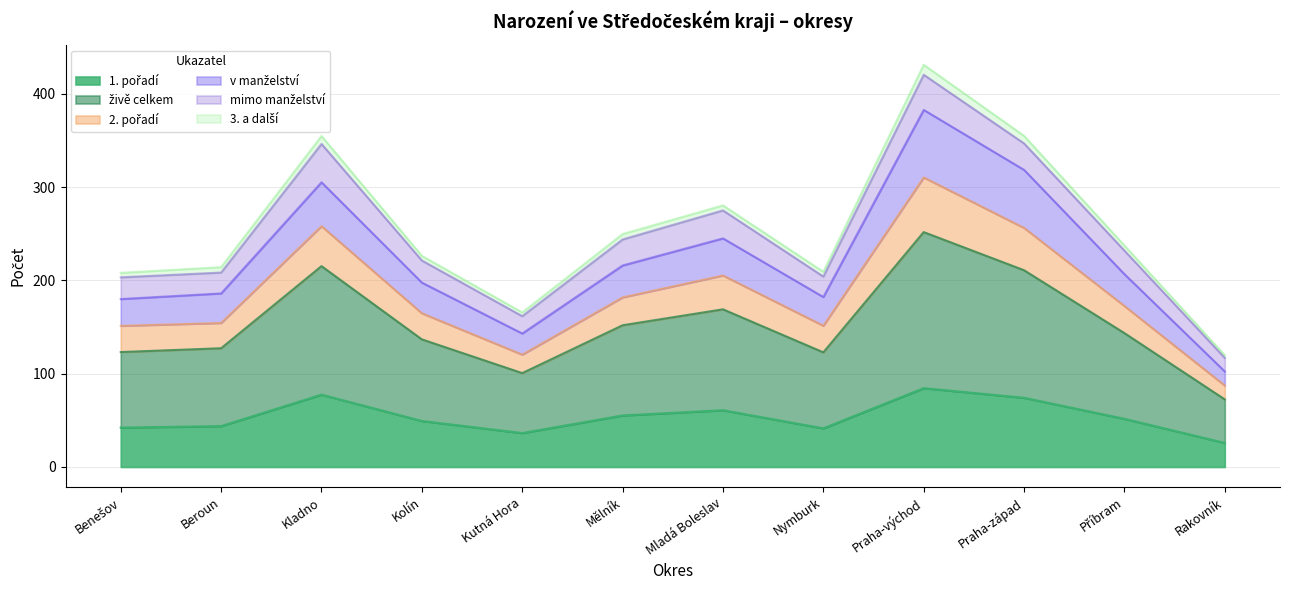

What is the total value across all series at Beroun?

214.2